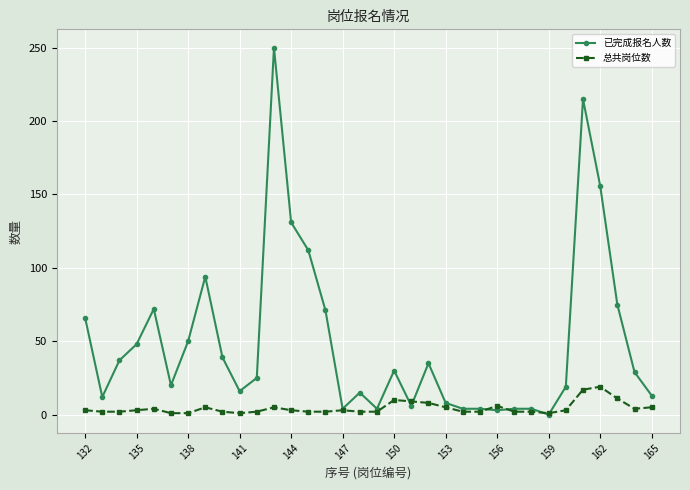

Which series has the largest range (max minus min)?

已完成报名人数